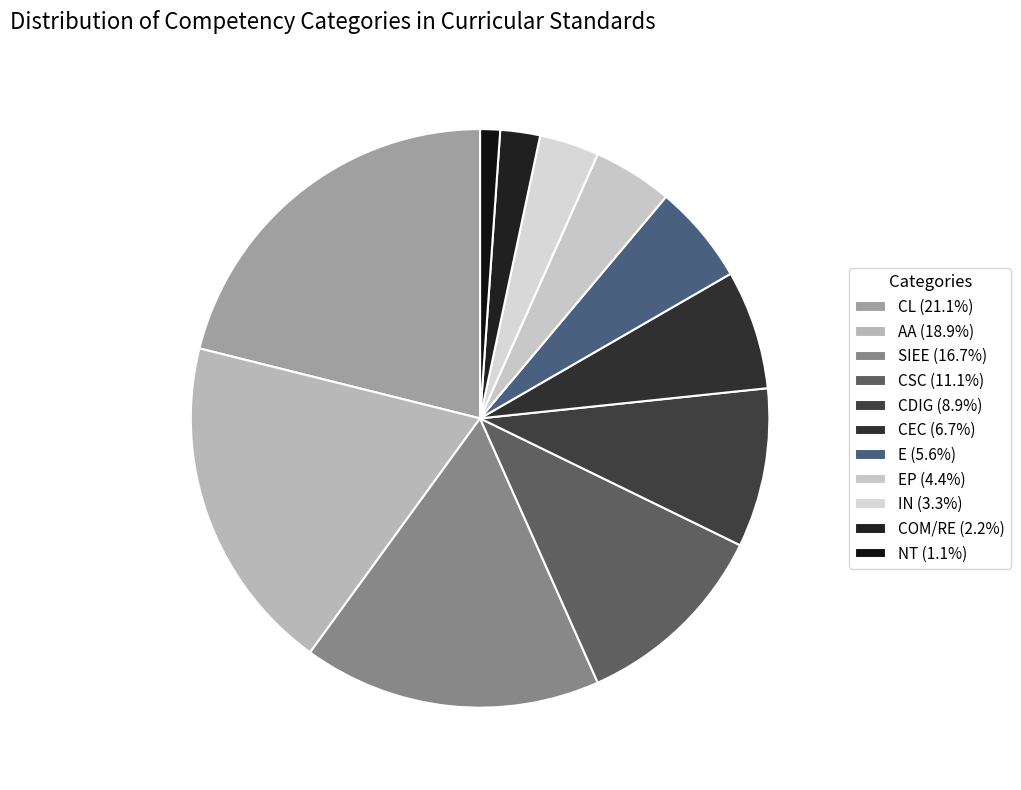

Count the number of slices in the pie.

11